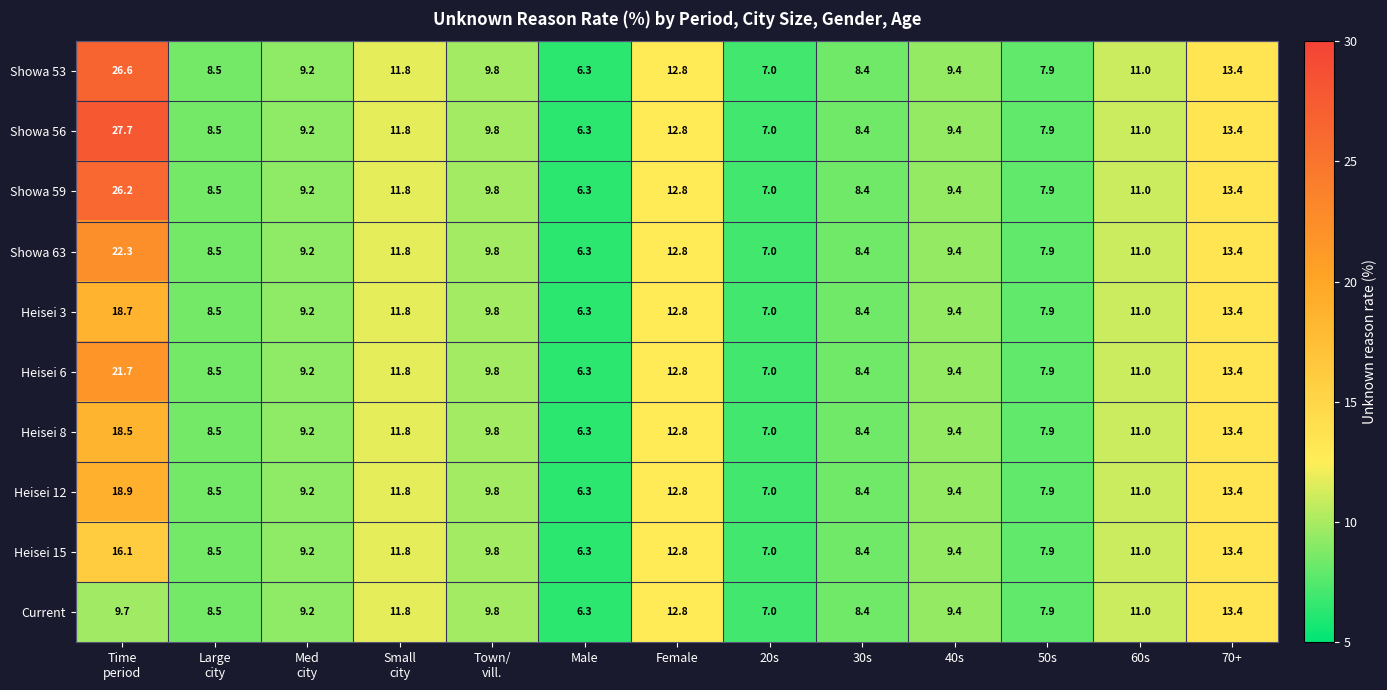

Is it true that Heisei 6 equals 11.0 at 60s?

True